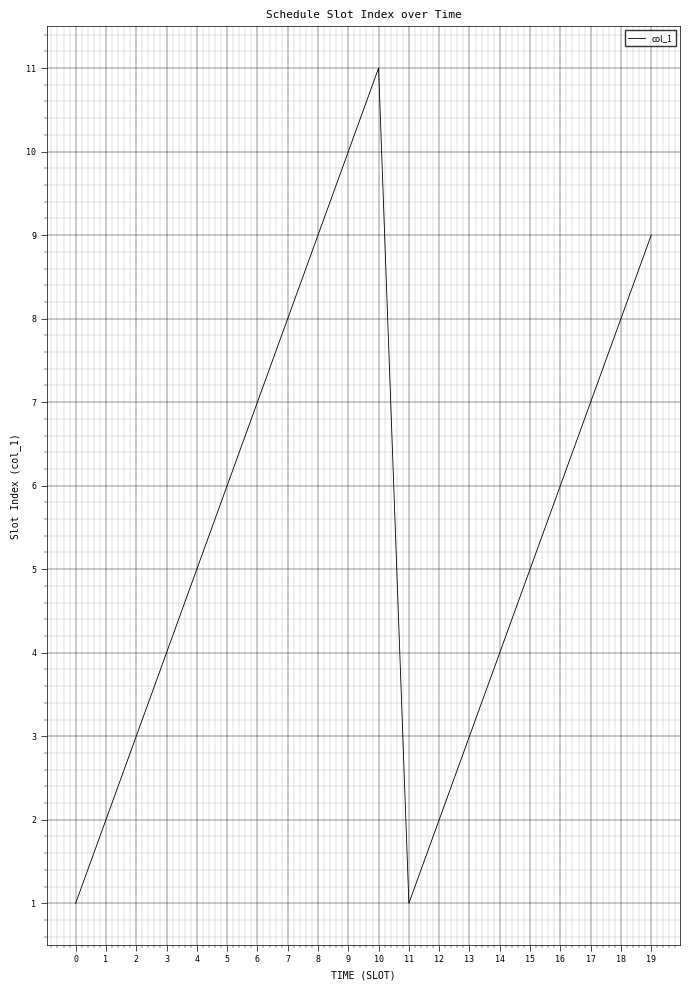

What is the change in value from 12 to 16?

+4